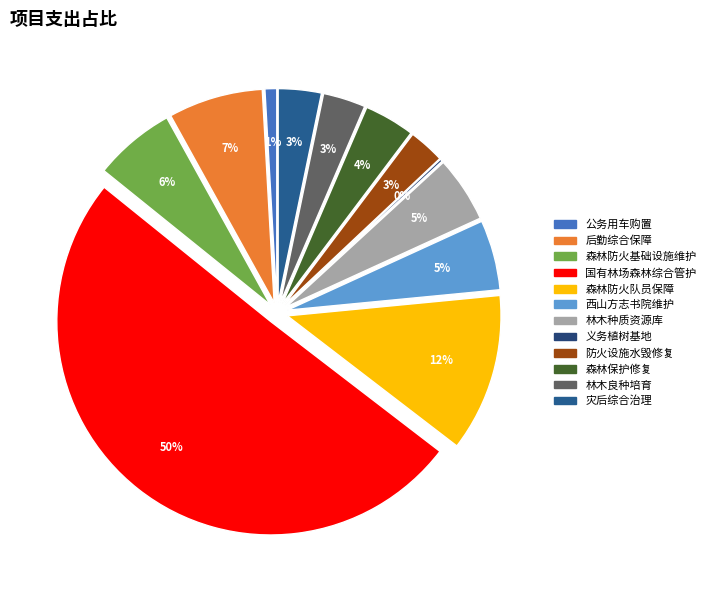

Between 中央财政森林保护修复支出 and 义务植树基地补助项目, which is larger?

中央财政森林保护修复支出